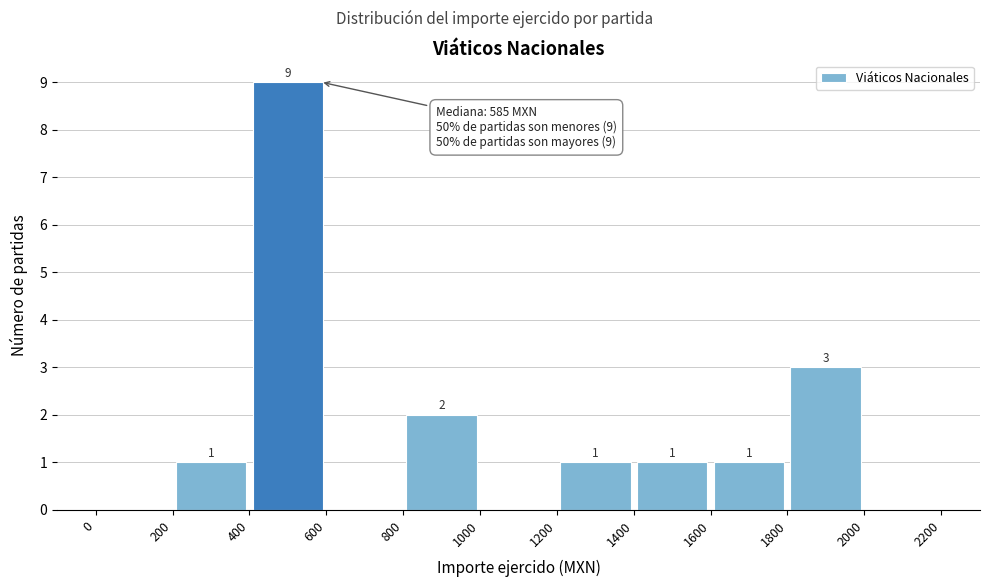

Over which range of the x-axis is the bar tallest?

400 to 600